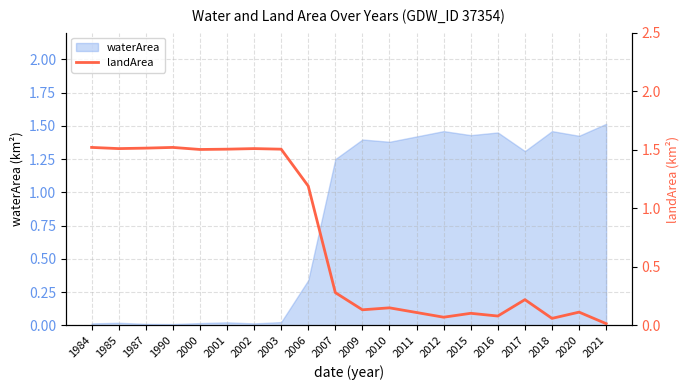

Where is the first local maximum?

1990